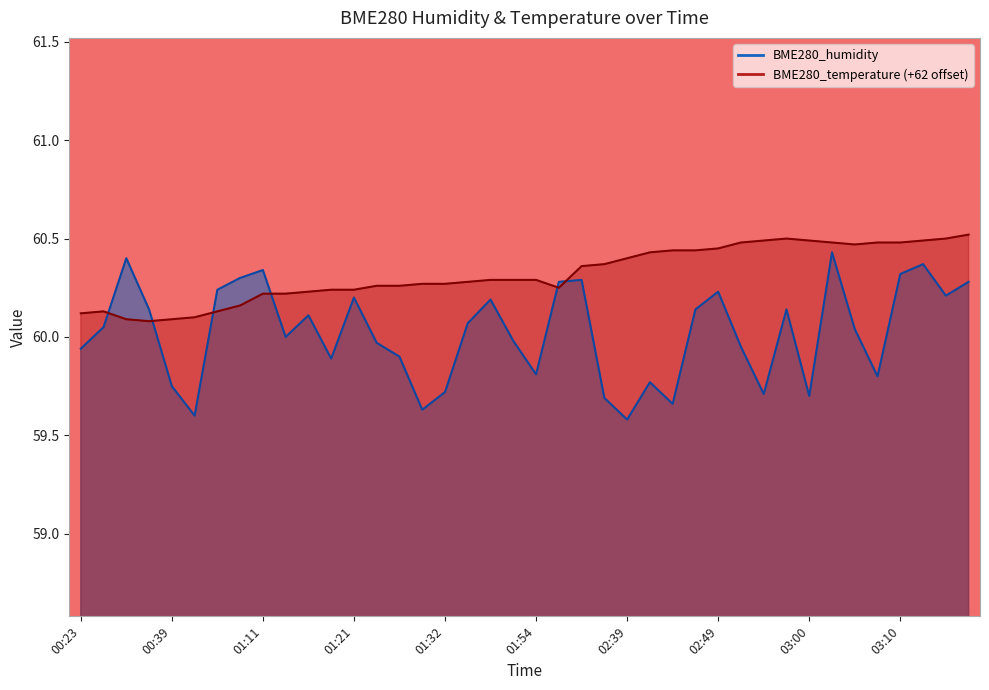

Between which two adjacent categories do BME280_temperature and BME280_humidity first intersect?

00:25 and 00:28